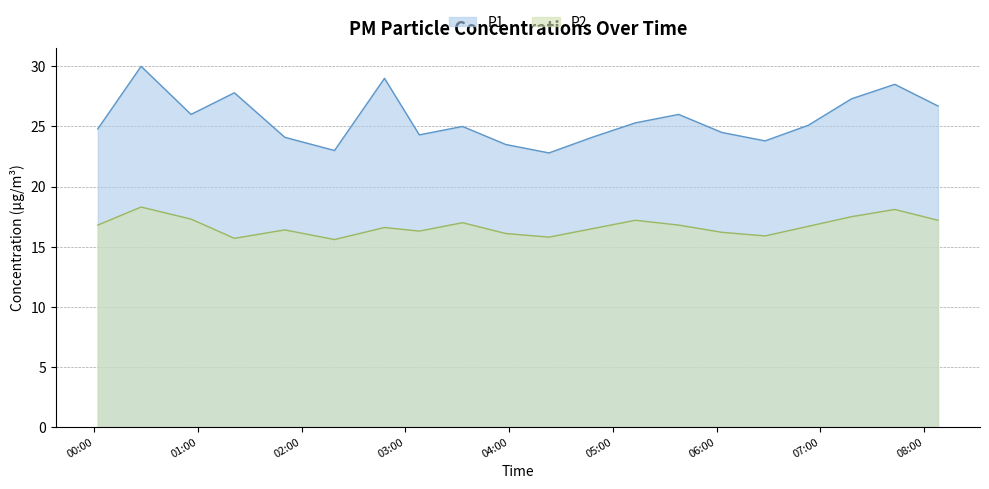

How many data points in P2 are less than 16?

4